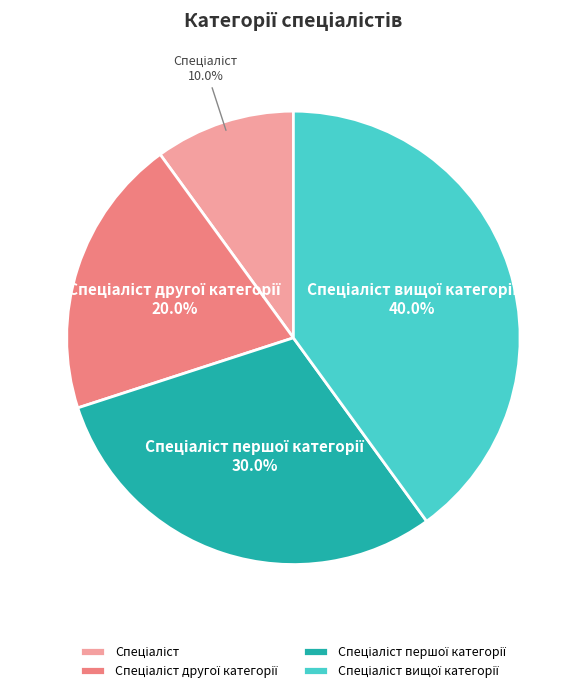

Is there any slice that represents more than half of the pie?

No